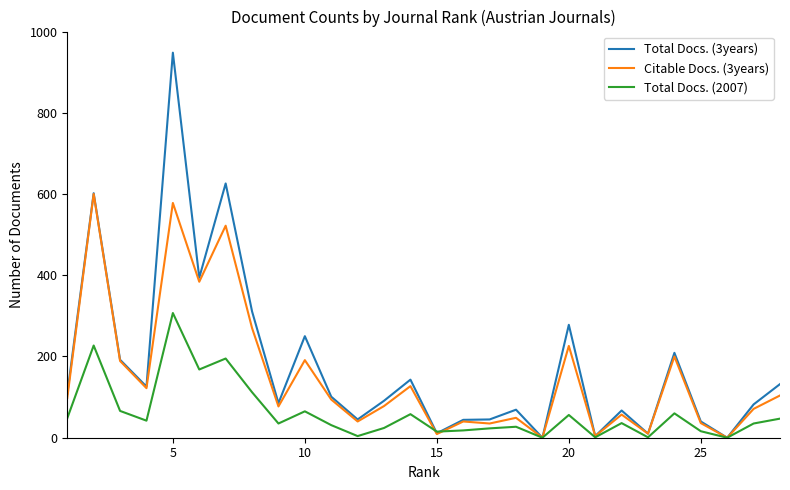

Which series has the largest range (max minus min)?

Total Docs. (3years)